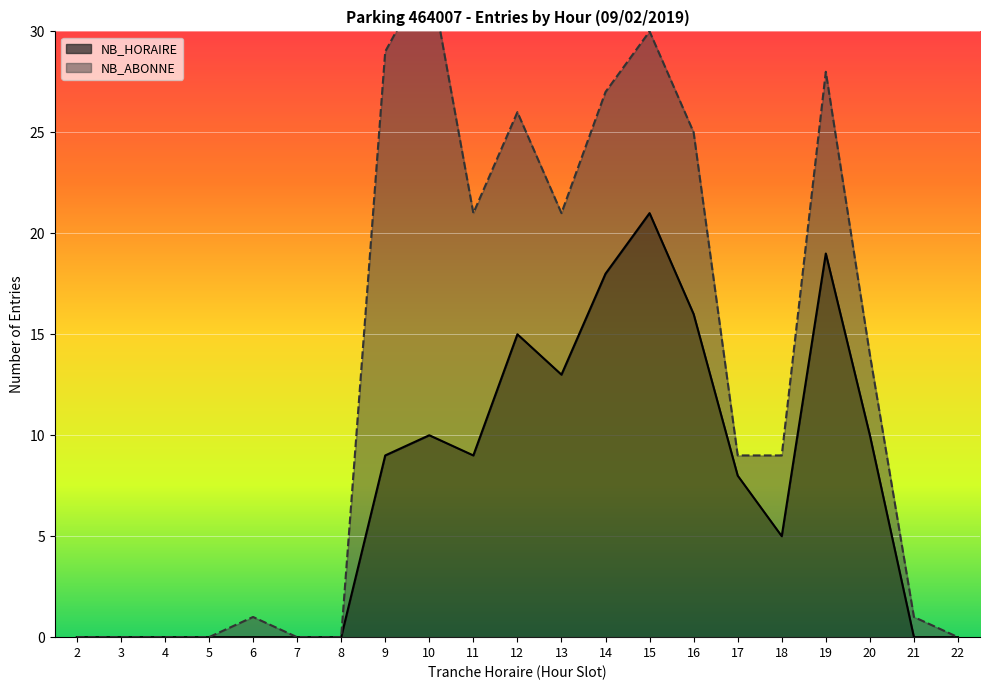

How many values exceed 8?

10